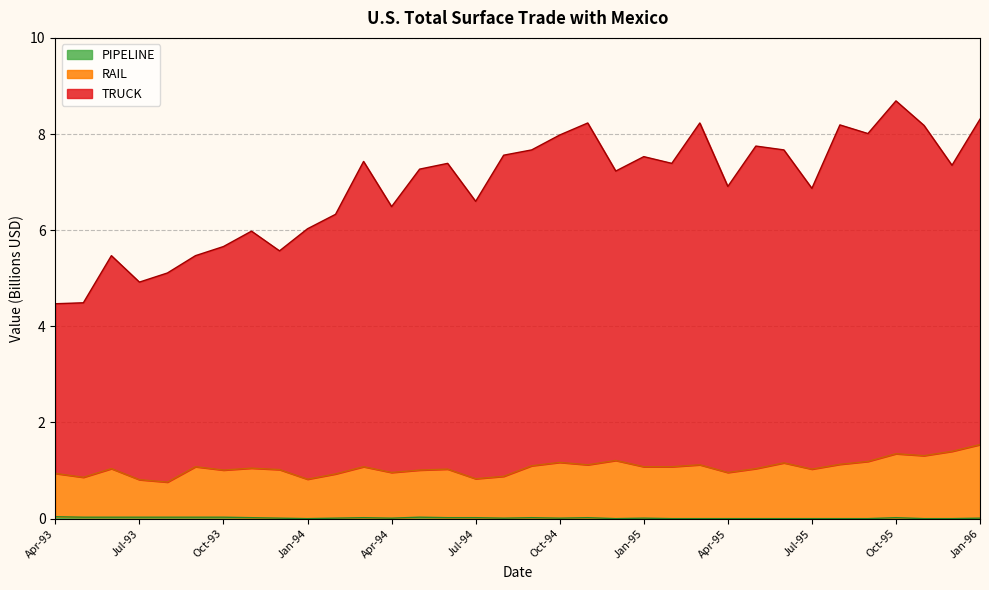

Rank the series by their average value, from lowest to highest.

PIPELINE, RAIL, TRUCK